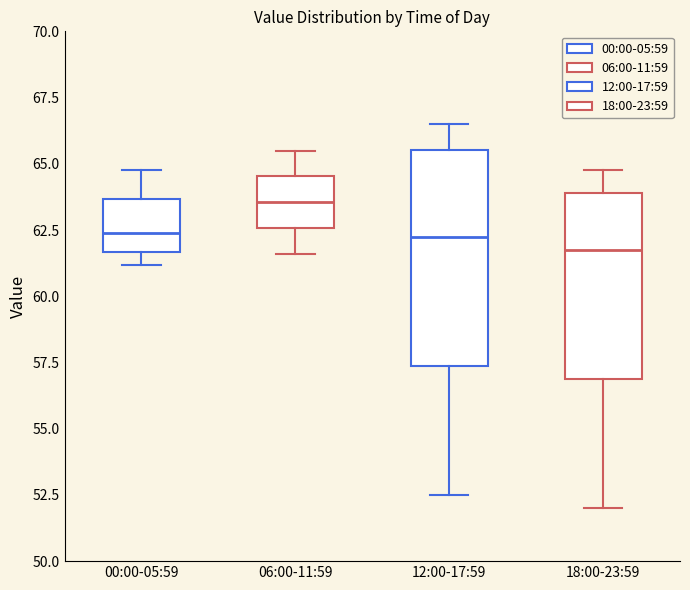

Which box's median line is the highest?

06:00-11:59